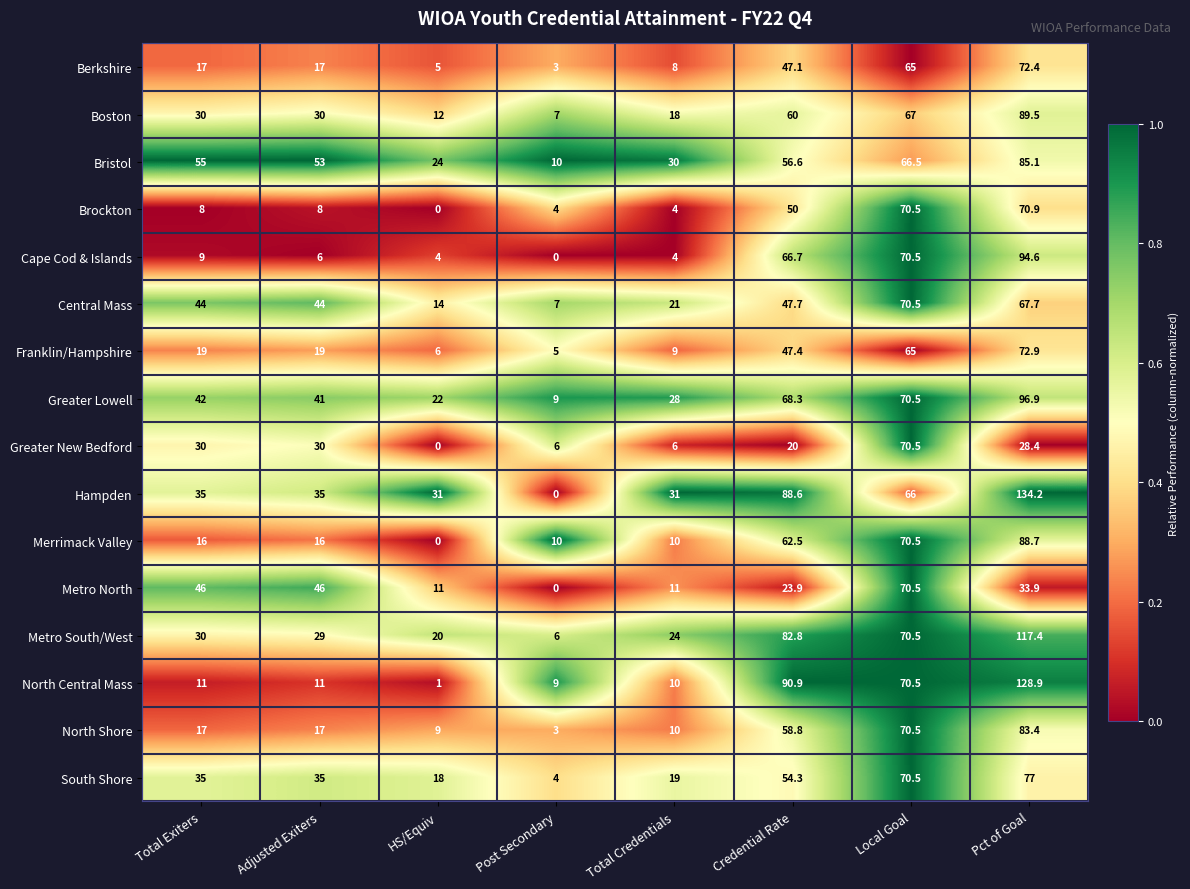

Where is Metro North nearest to the value 35?

Pct of Goal